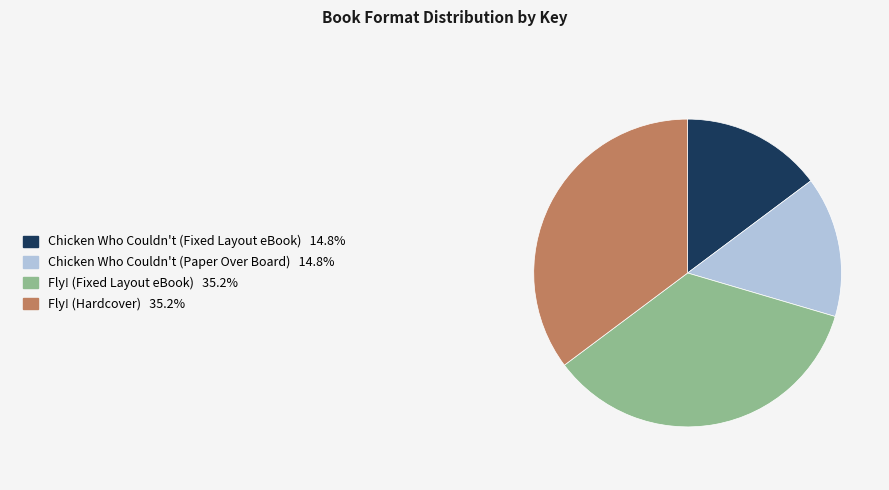

Is there a majority slice in this chart?

No